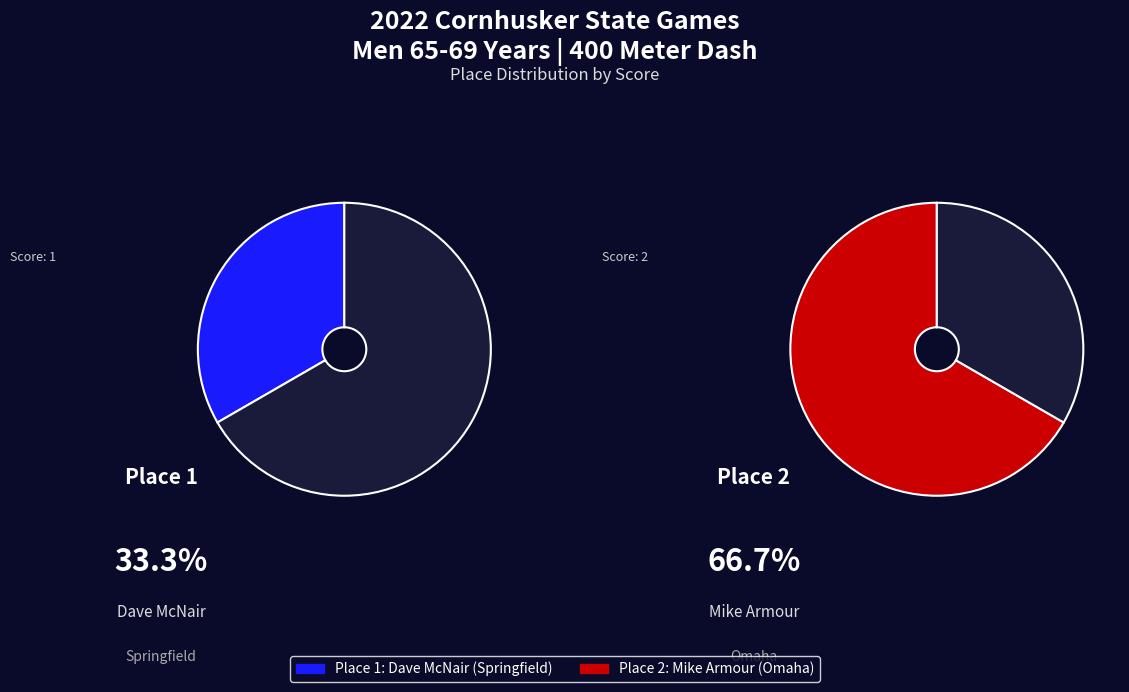

Which slice represents more than half of the pie?

2